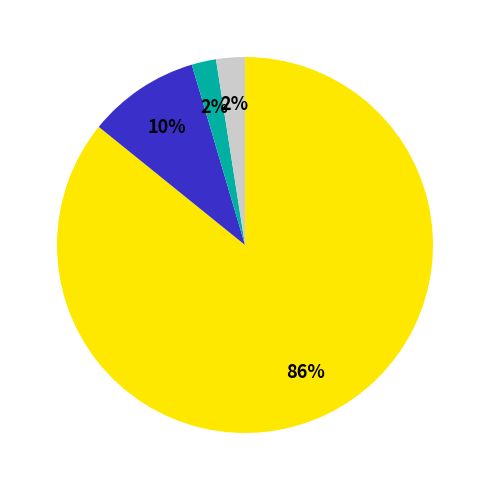

Is there a majority slice in this chart?

Yes